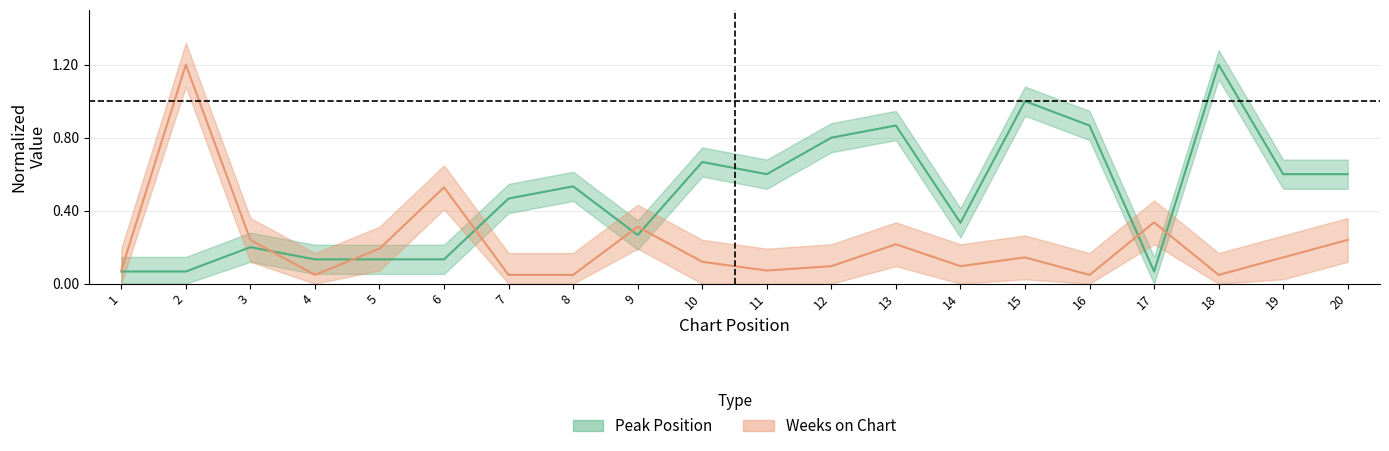

Rank the series by their maximum value, from lowest to highest.

Peak Position, Weeks on Chart